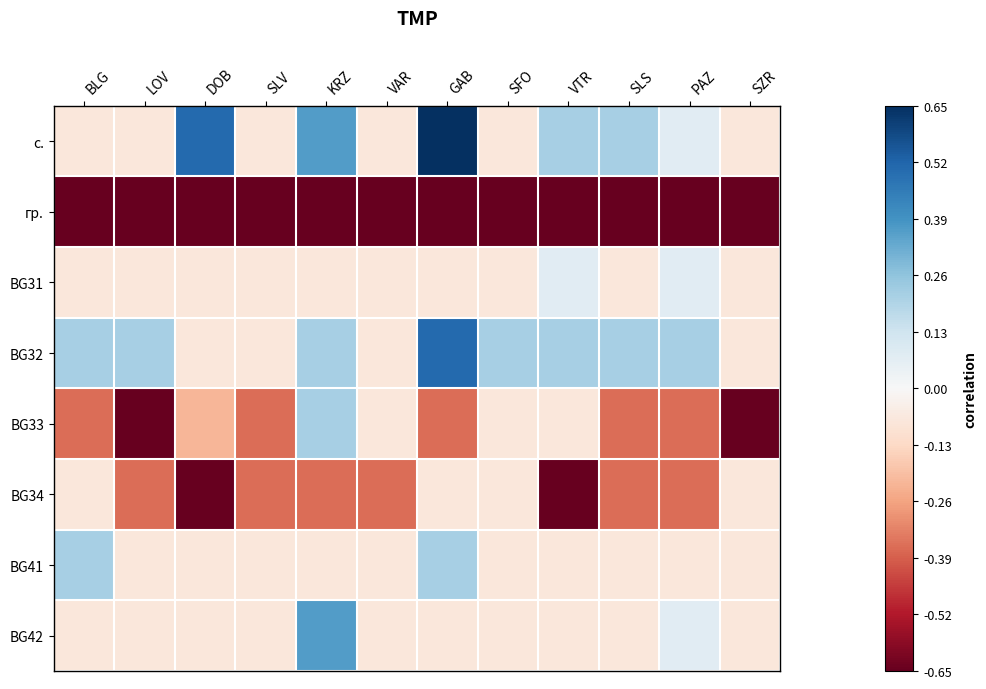

What is the total value across all series at VTR?

-1.6